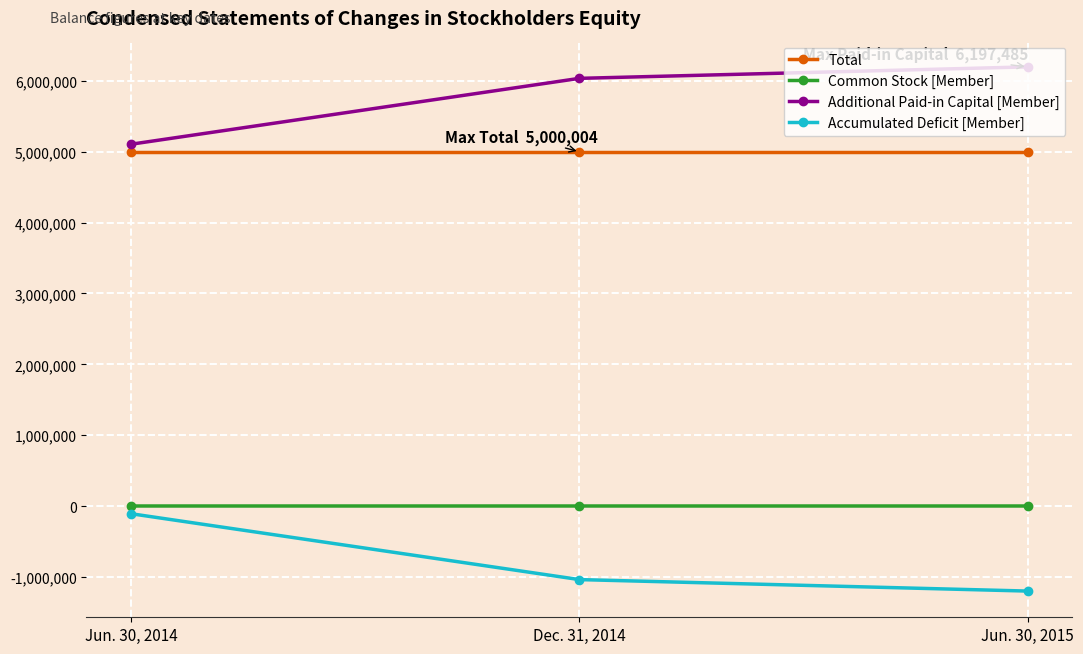

What is the difference between the highest and lowest values at Jun. 30, 2015?

7396451